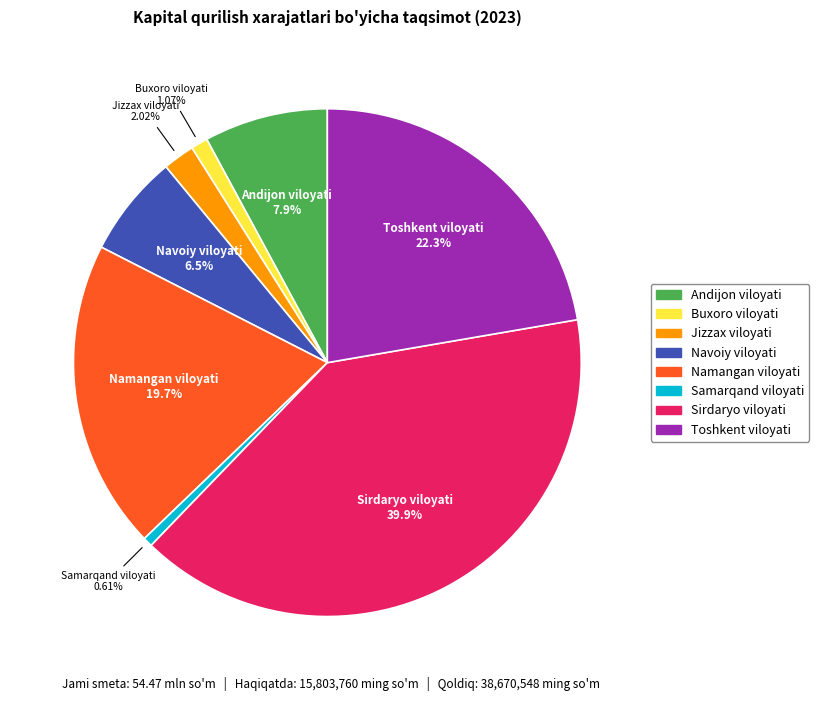

What is the total percentage of Namangan viloyati and Samarqand viloyati?

20.3%